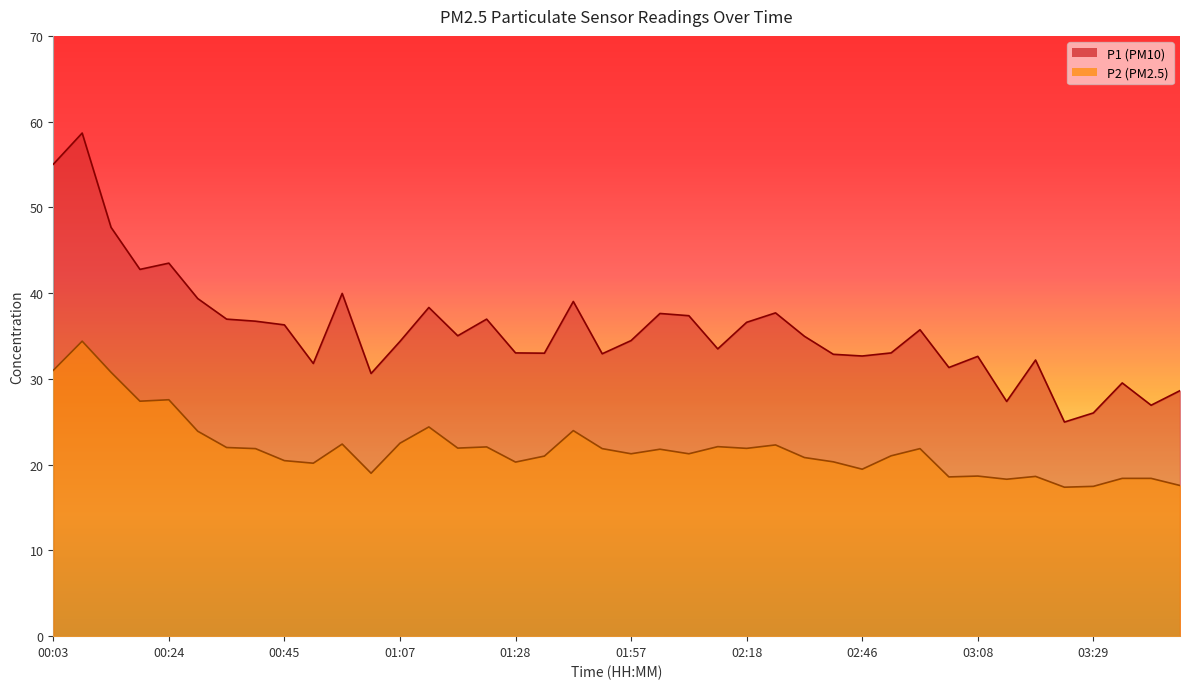

True or false: P2 and P1 cross at least once.

False